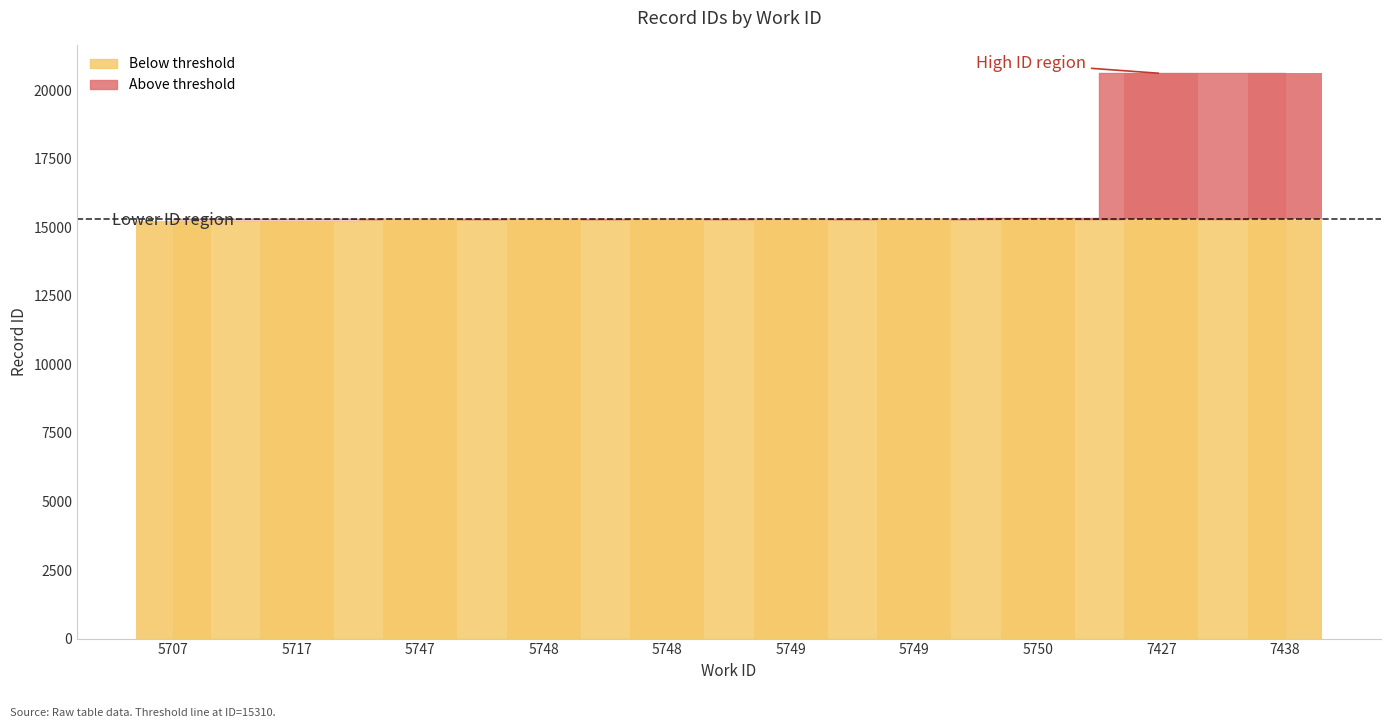

What is the difference between the values at 5749 and 5707?

7